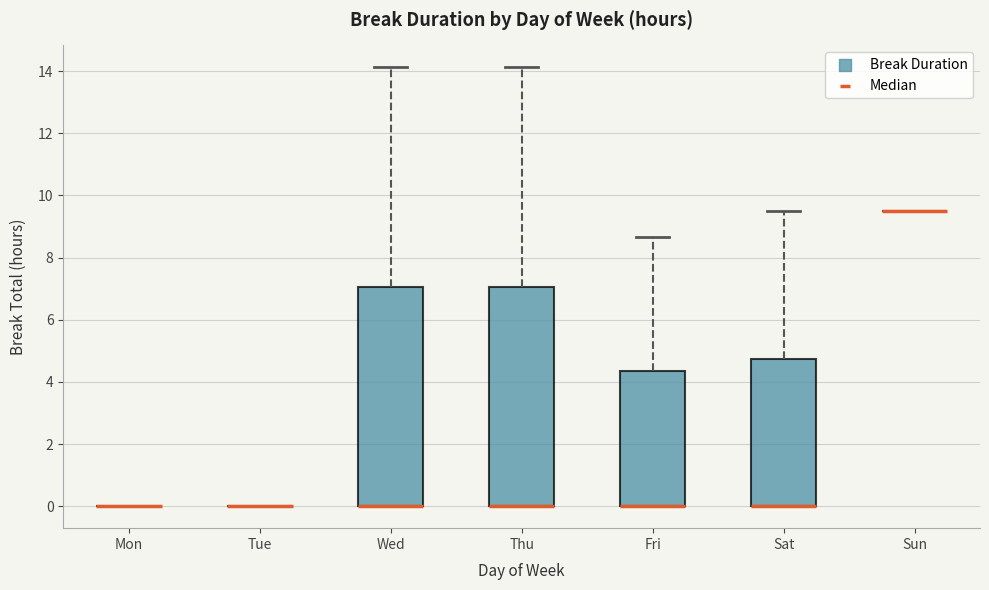

Reading left to right, transcribe this box plot: for each box, give where its median line is, the range the box spans, and where its two whiskers end, as read against the y-axis. The values are not printed on the chart, so give them approximately, as read against the axis.

Mon: box collapsed to a line at 0.0, whiskers 0.0 to 0.0
Tue: box collapsed to a line at 0.0, whiskers 0.0 to 0.0
Wed: median 0.0 (drawn on the box's lower edge), box 0.0 to 7.0, whiskers 0.0 to 14.2
Thu: median 0.0 (drawn on the box's lower edge), box 0.0 to 7.0, whiskers 0.0 to 14.2
Fri: median 0.0 (drawn on the box's lower edge), box 0.0 to 4.4, whiskers 0.0 to 8.6
Sat: median 0.0 (drawn on the box's lower edge), box 0.0 to 4.8, whiskers 0.0 to 9.6
Sun: box collapsed to a line at 9.6, whiskers 9.6 to 9.6